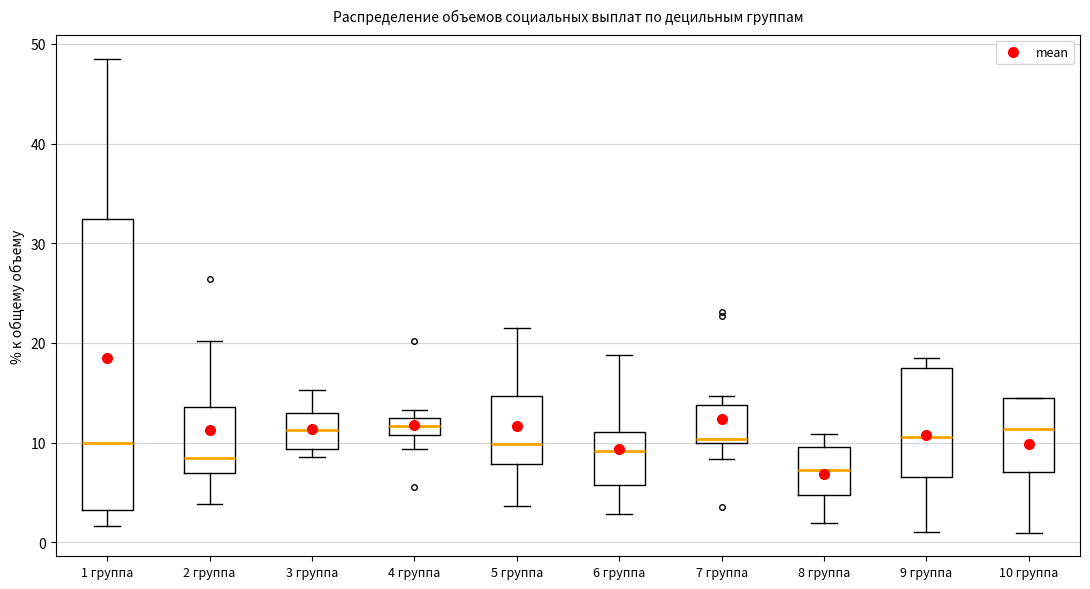

Where is the lower edge of the box for 7 группа on the y-axis? The values are not printed on the chart, so give them approximately, as read against the axis.

10